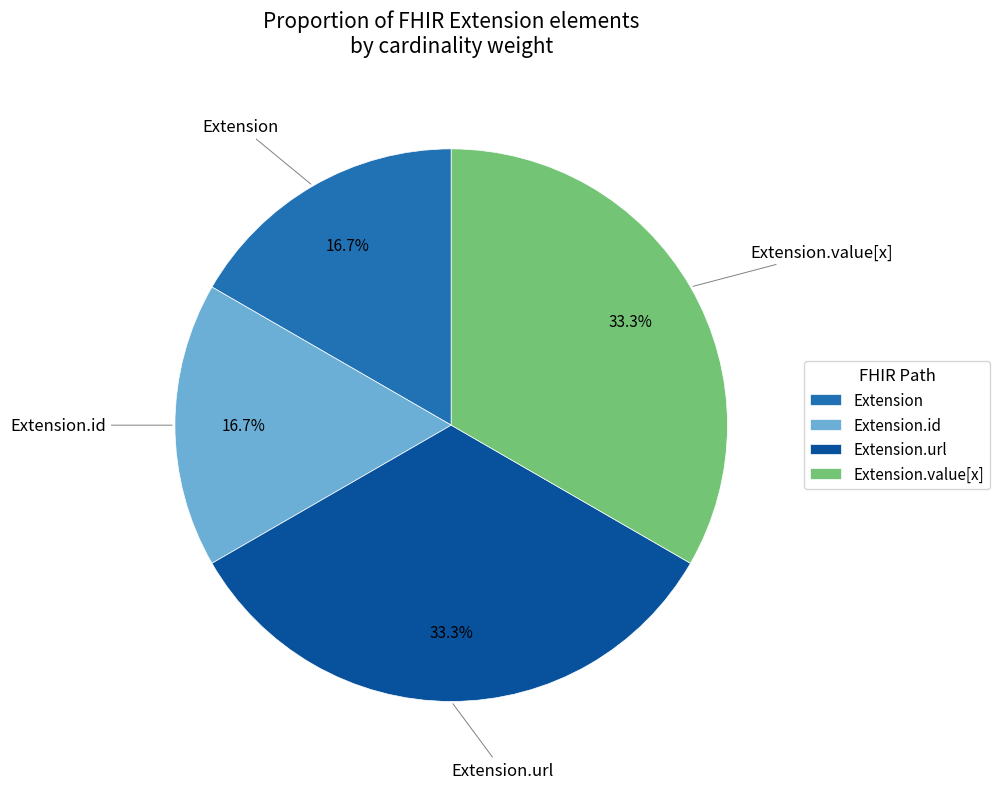

To the nearest percent, what is the difference between the largest and smallest slice percentages?

17%